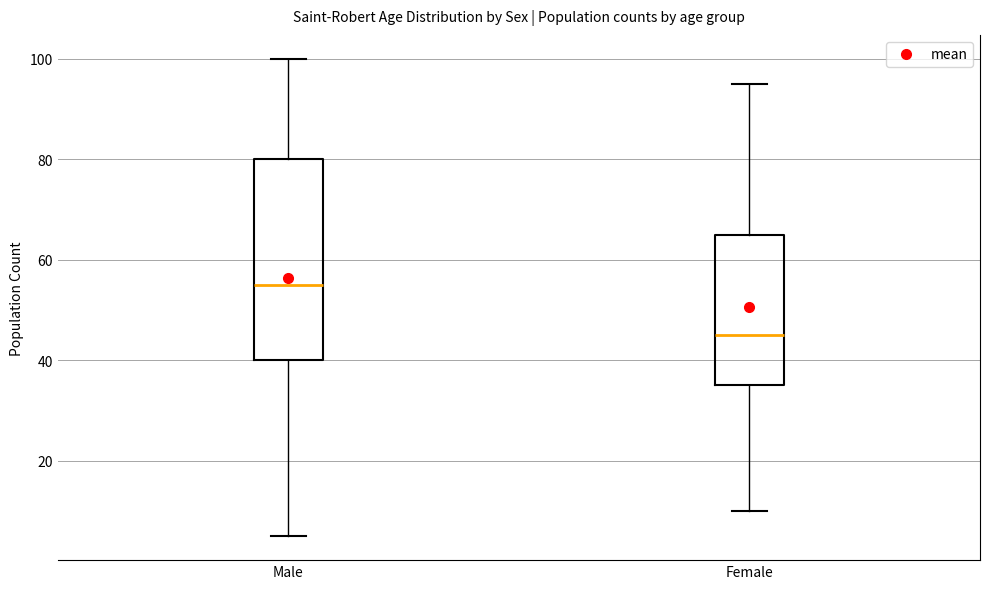

Comparing the boxes themselves (not the whiskers), which one is the tallest?

Male